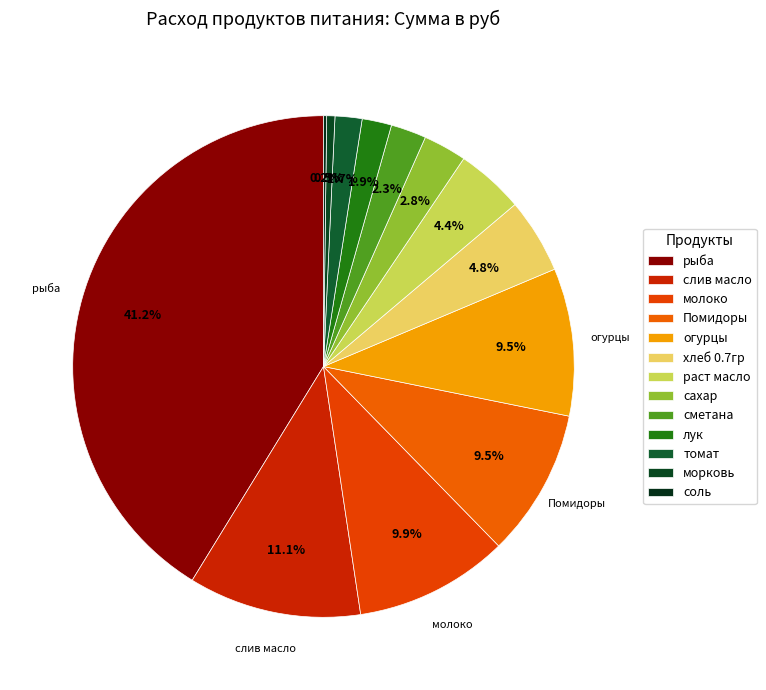

Count the number of slices in the pie.

13